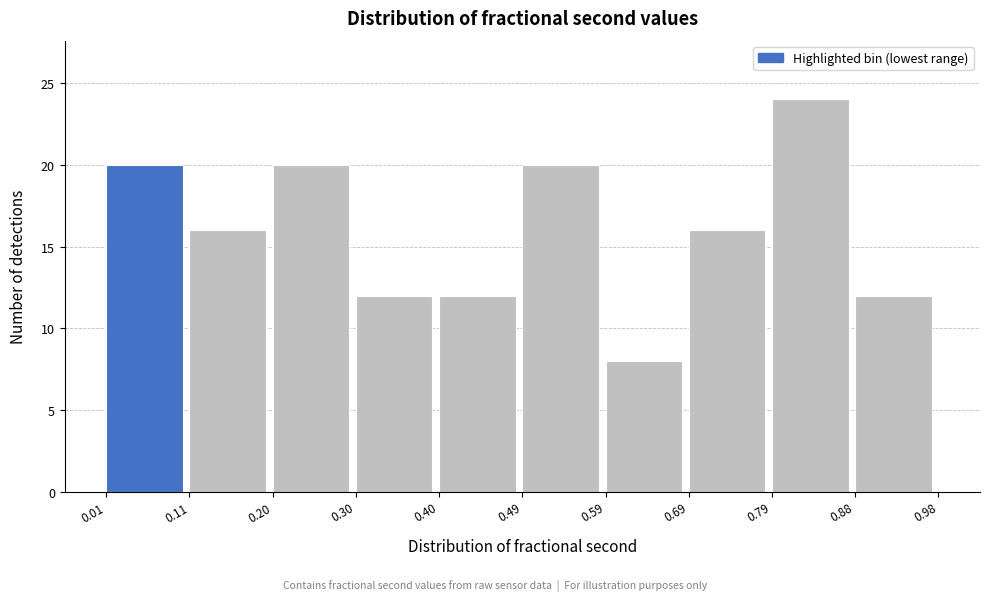

Which range on the x-axis has the tallest bar?

0.79 to 0.88